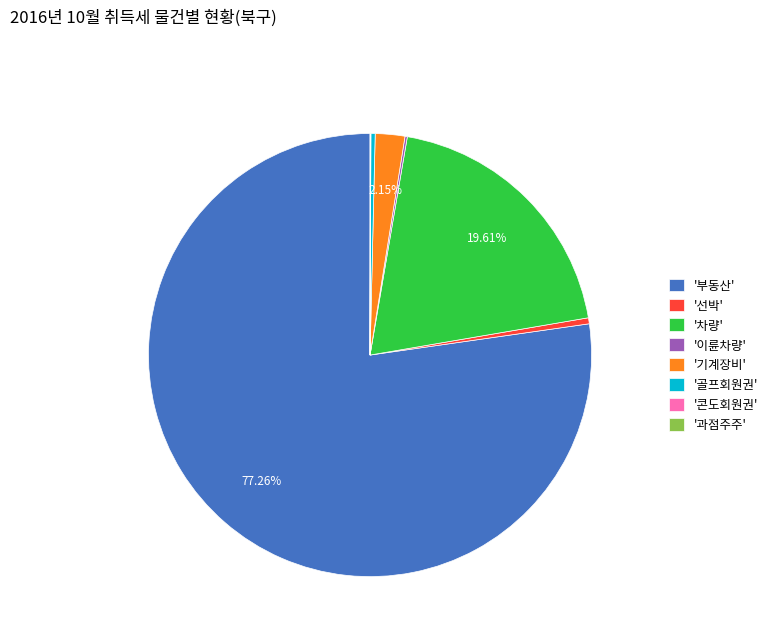

Which category has the biggest portion of the pie?

'부동산'